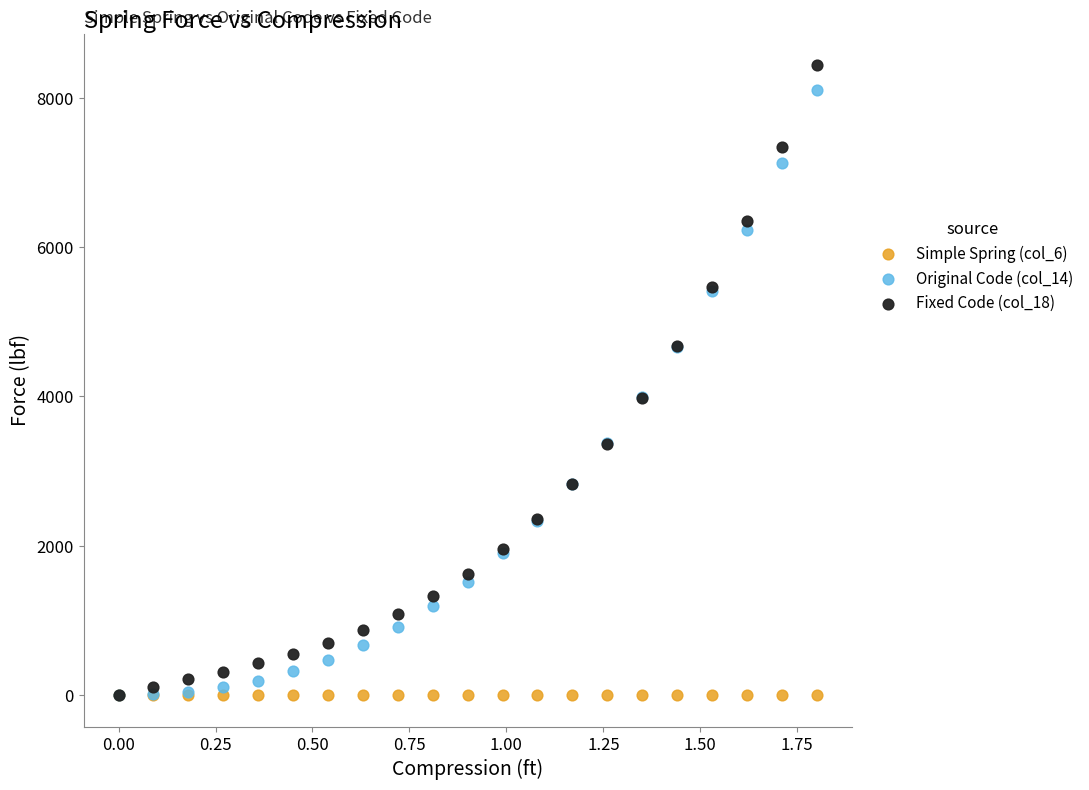

What are all the series names shown in the legend?

Simple Spring (col_6), Original Code (col_14), Fixed Code (col_18)